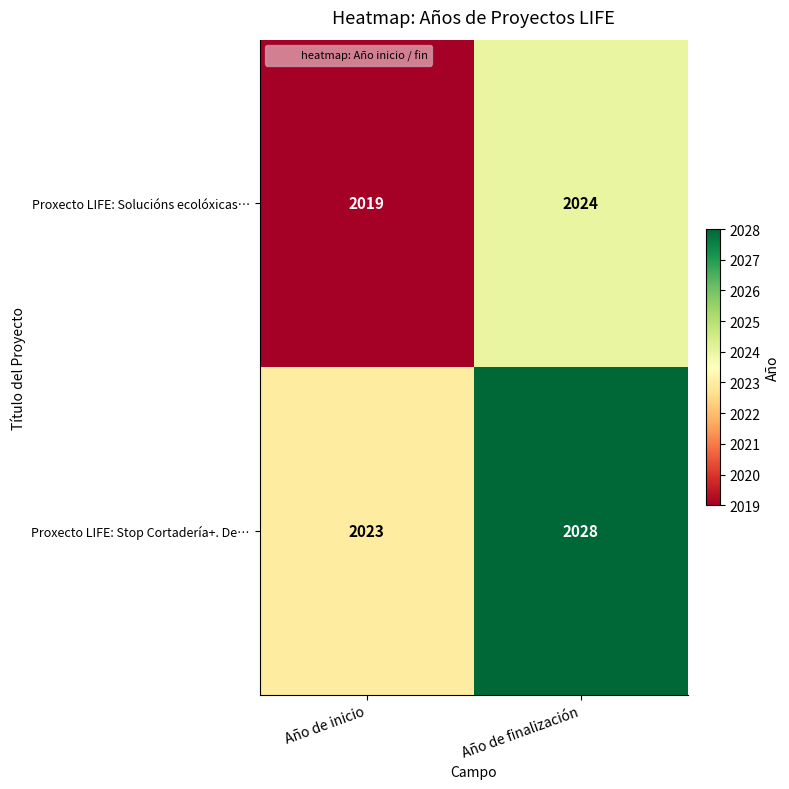

What is the difference between the Proxecto LIFE: Stop Cortadería+. De… values at Año de inicio and Año de finalización?

5